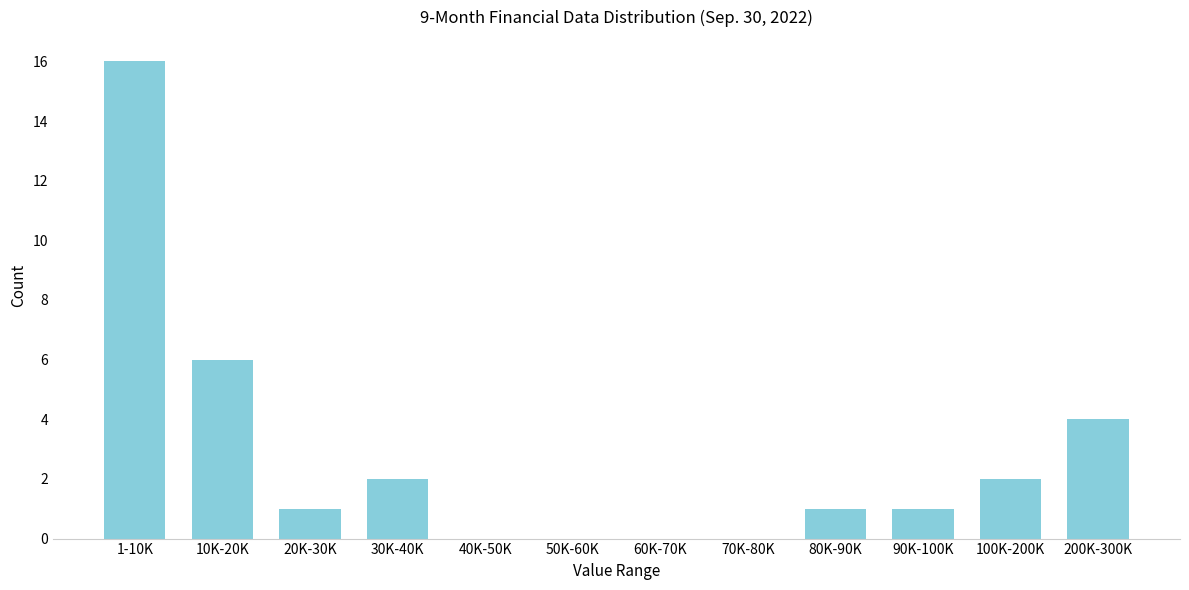

Reading right to left, what are all the values shown in this chart?

200K-300K=4	100K-200K=2	90K-100K=1	80K-90K=1	70K-80K=0	60K-70K=0	50K-60K=0	40K-50K=0	30K-40K=2	20K-30K=1	10K-20K=6	1-10K=16